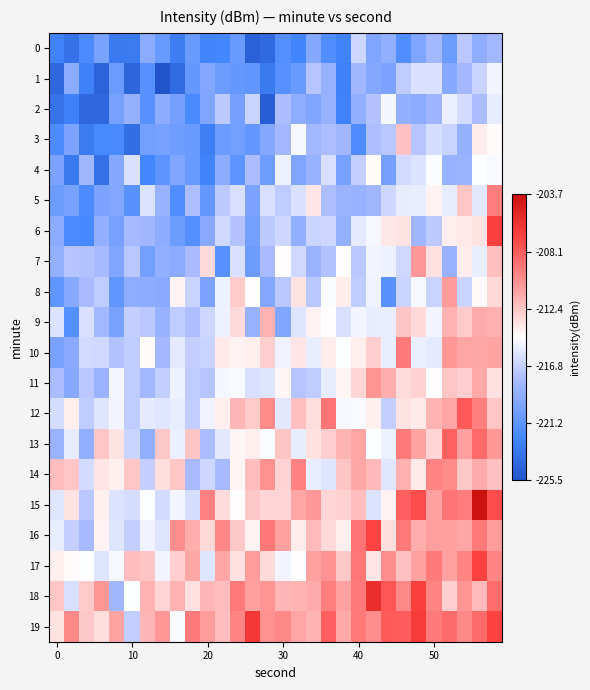

Which series has the largest range (max minus min)?

6